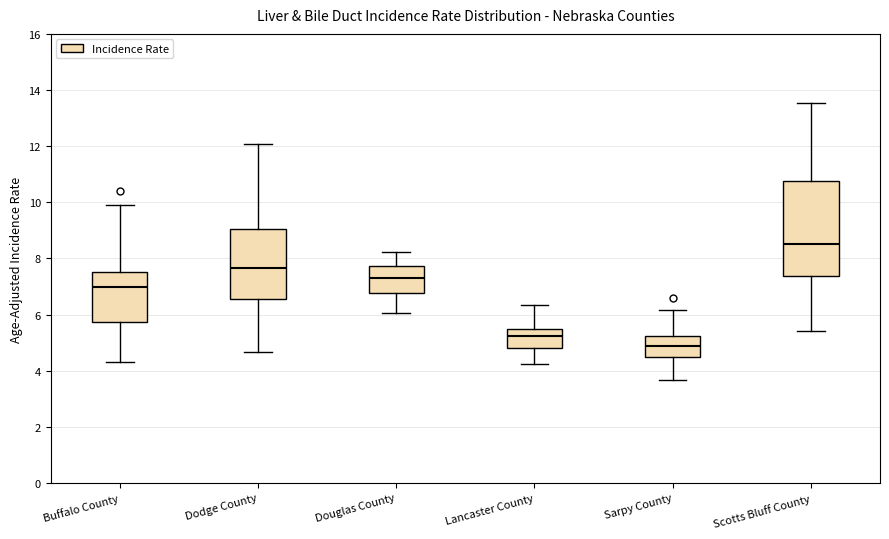

Which box has the highest median line?

Scotts Bluff County